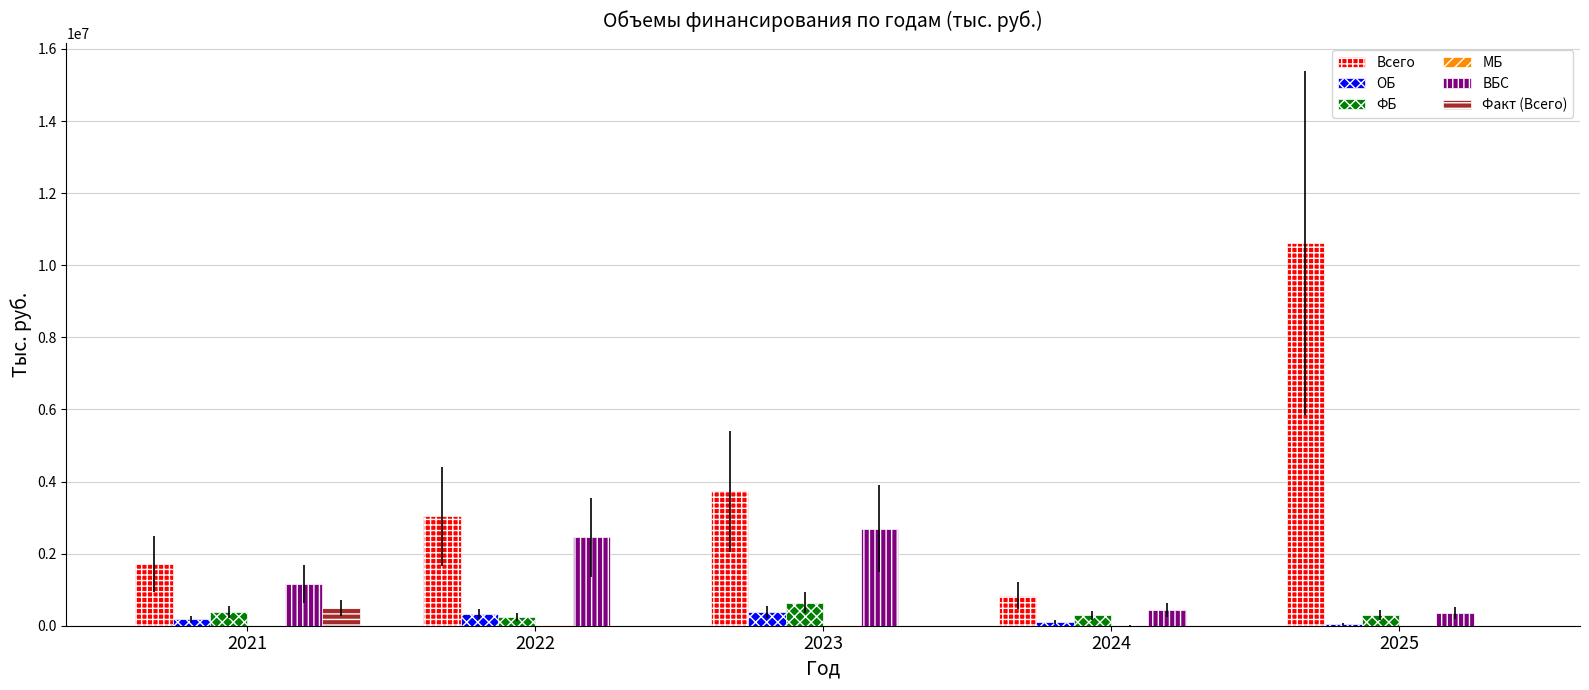

Does the chart contain stacked bars?

No